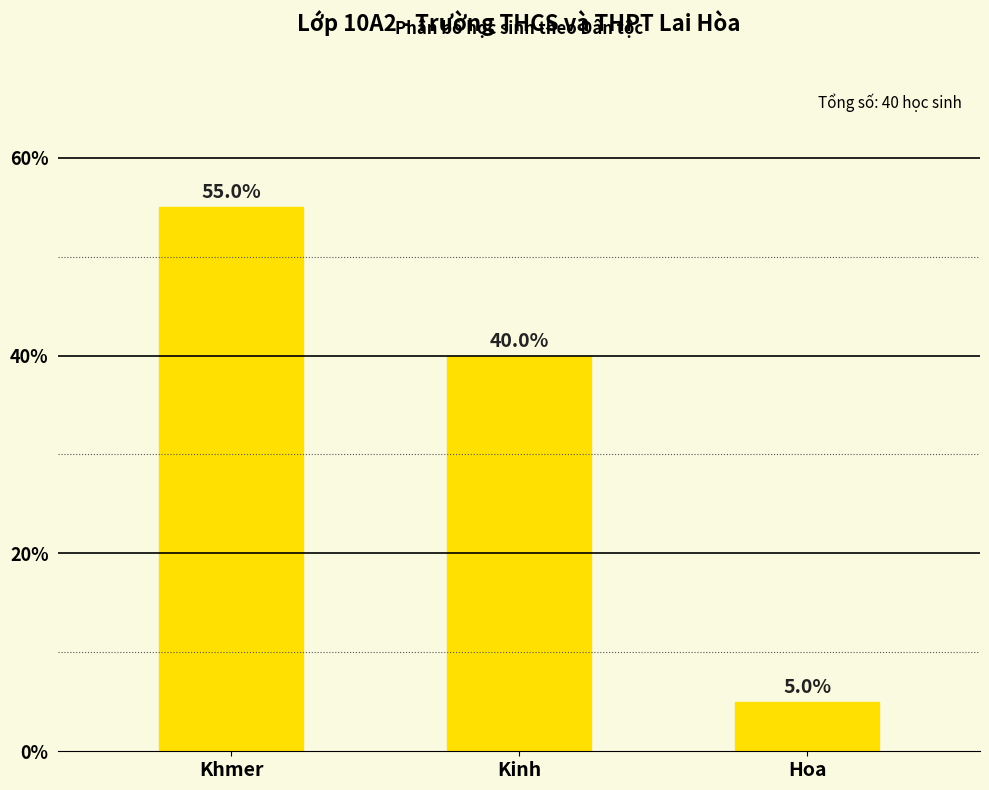

The chart shows a value of 40.0 at Kinh. True or false?

True